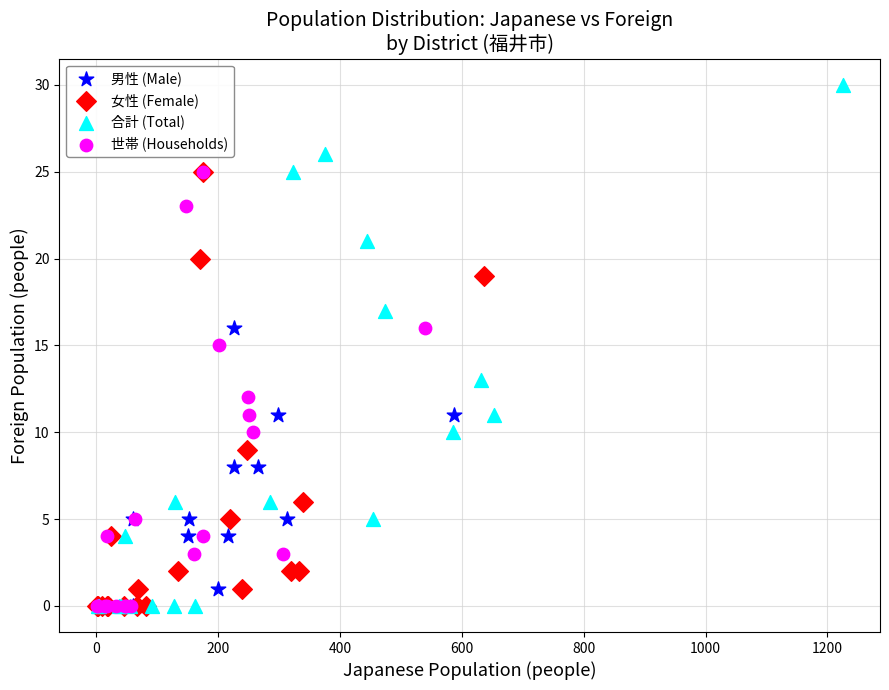

Which series contains the highest Y value?

合計 (Total)